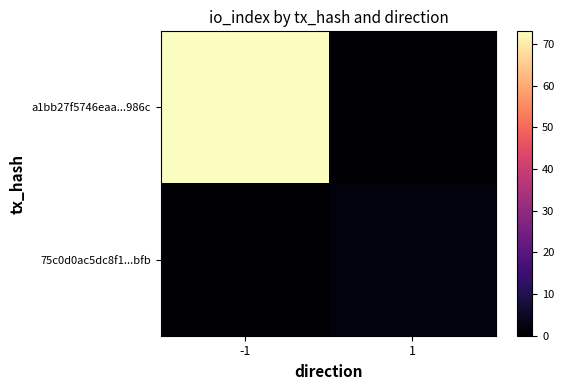

At which category does the chart reach its minimum across all series?

1